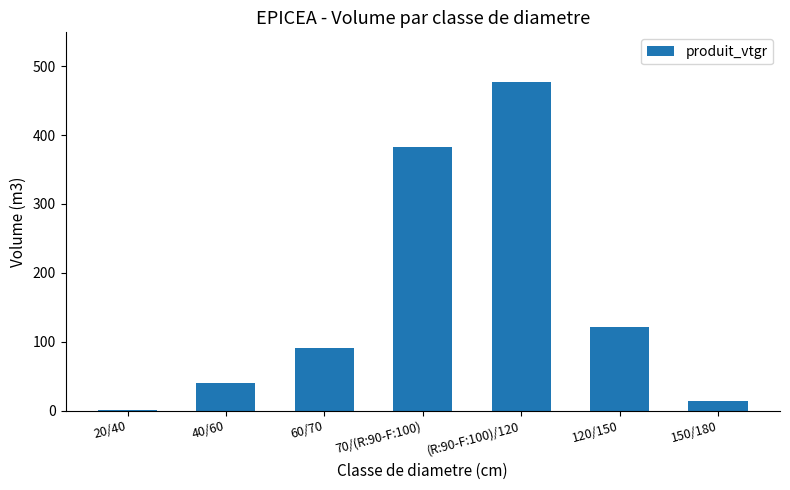

What is the change in value from 60/70 to (R:90-F:100)/120?

+387.4